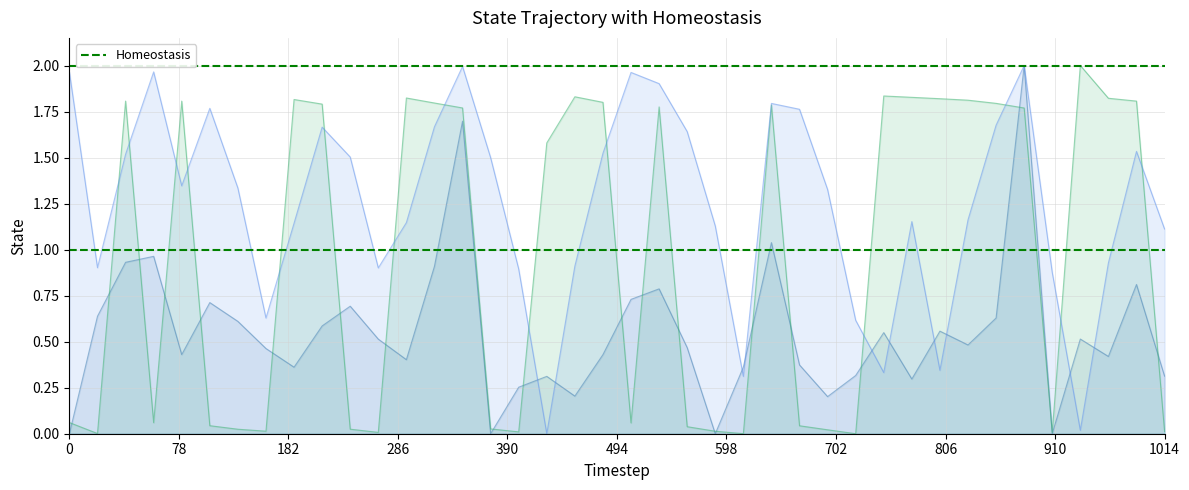

Count the number of categories in the chart.

40